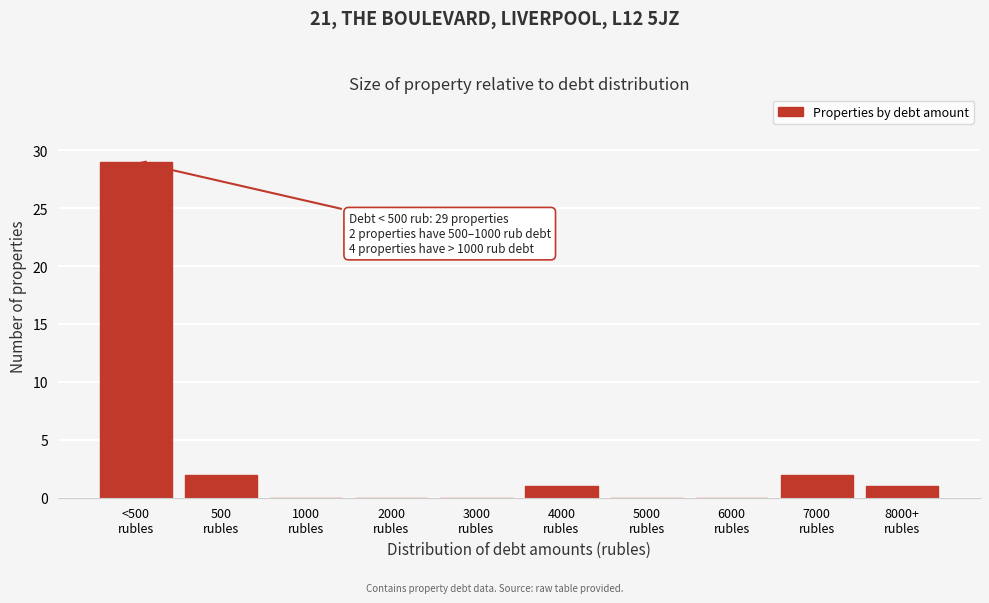

What is the maximum value shown in the chart?

29